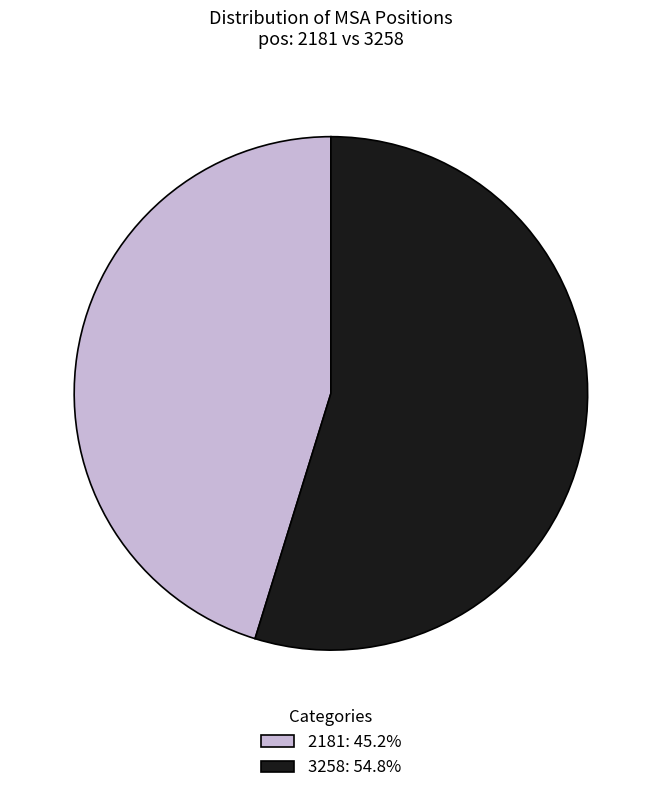

Which slice is the smallest?

2181